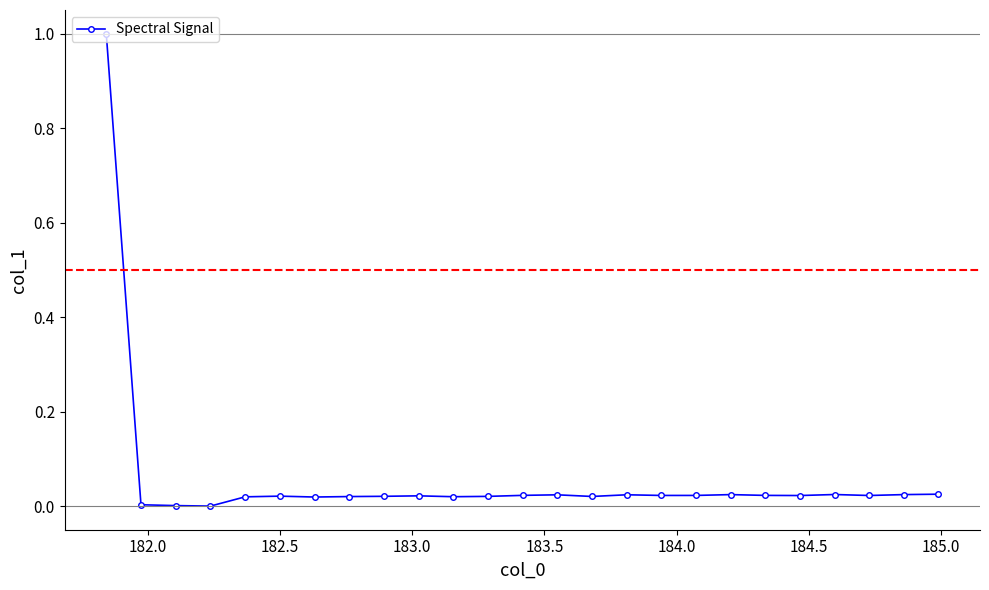

Does the chart have visible grid lines?

No